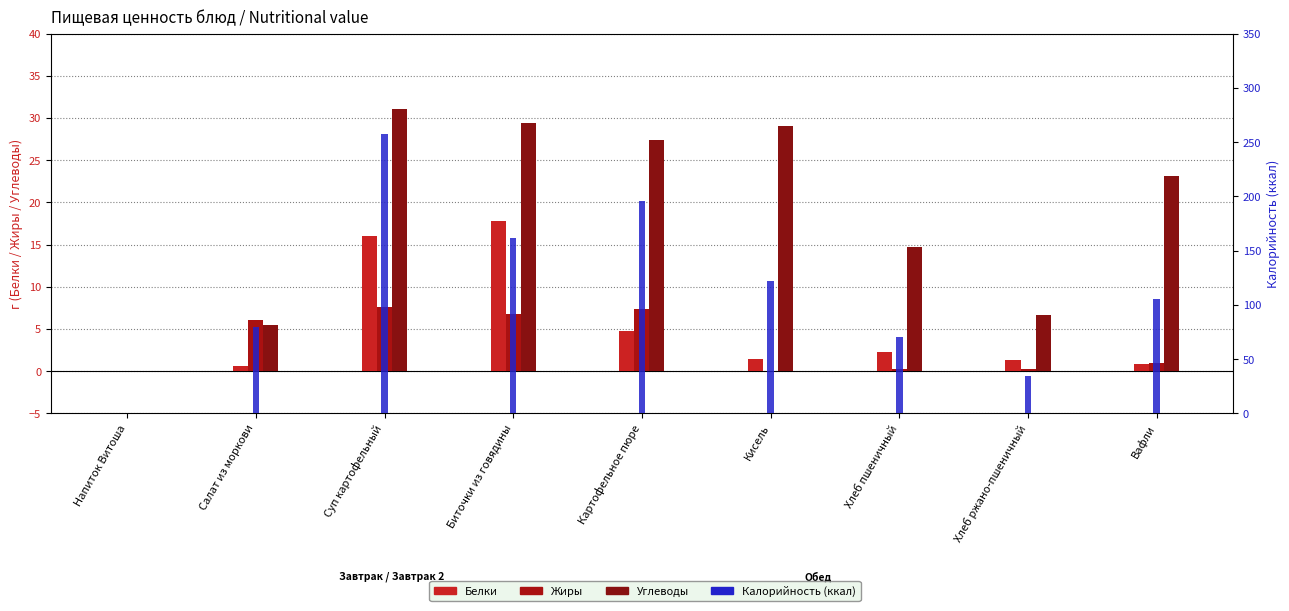

At which category is the sum across all series the highest?

Суп картофельный